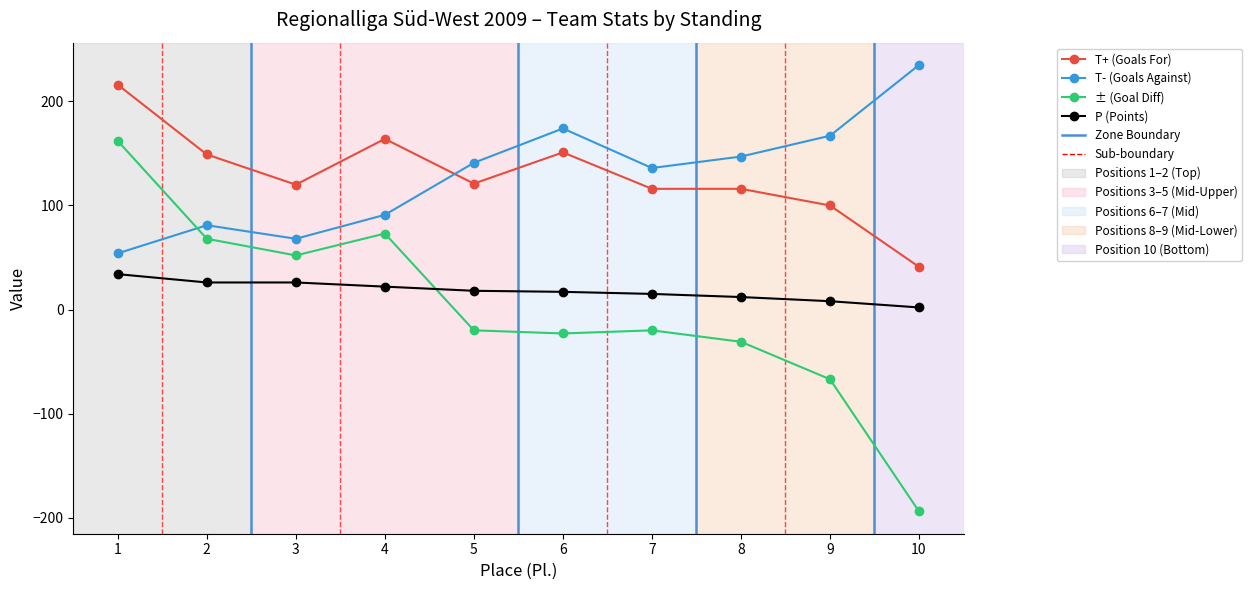

At which category does ± (Goal Diff) reach its first local valley?

3